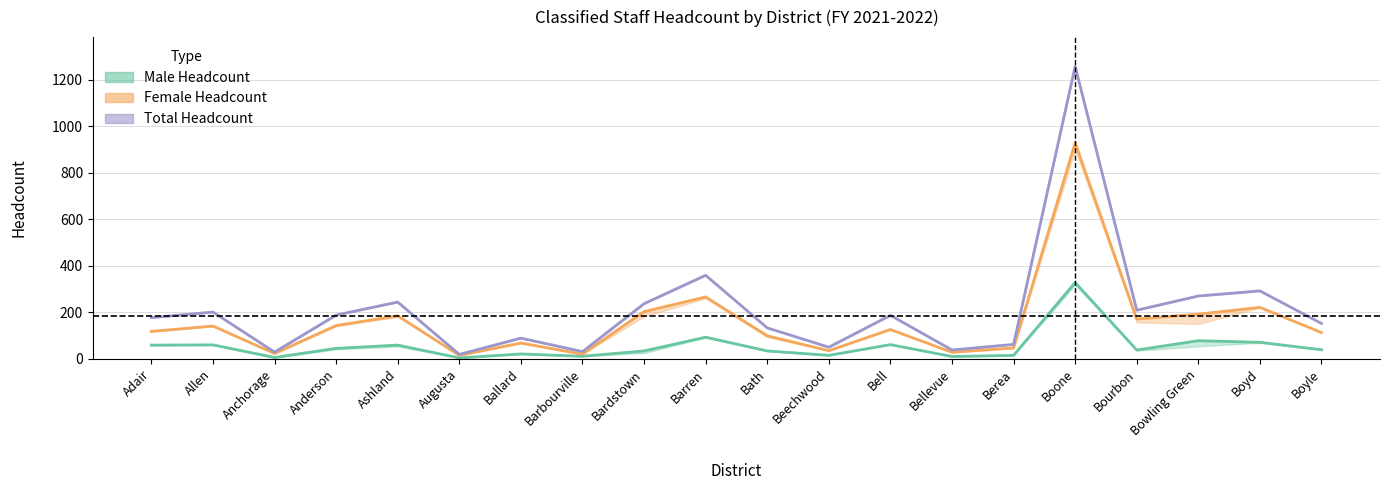

True or false: Total Headcount and Male Headcount intersect in this chart.

False